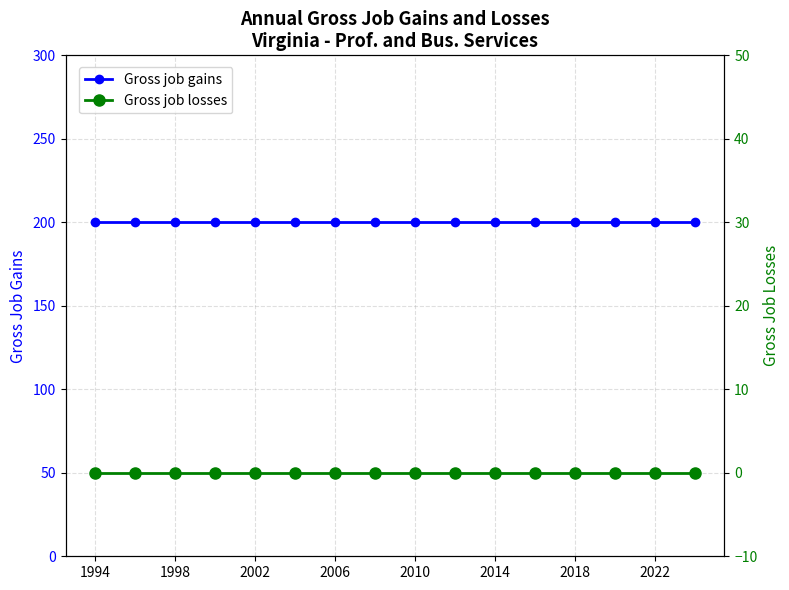

Rank the series by their maximum value, from lowest to highest.

Gross job losses, Gross job gains